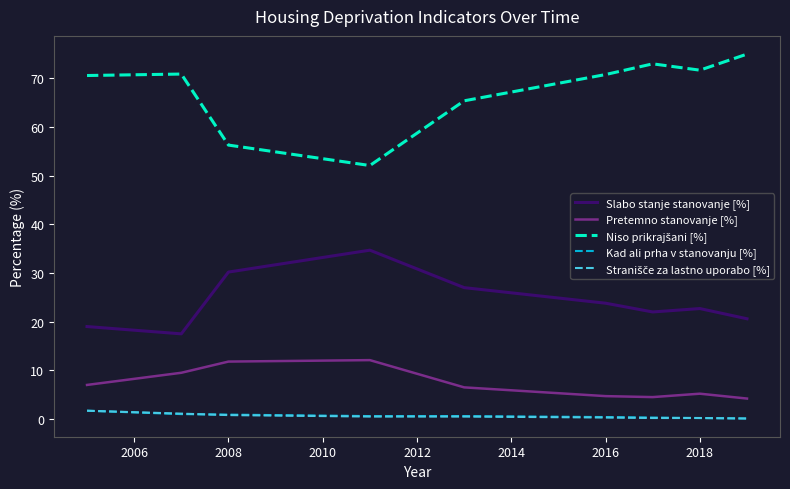

What is the lowest value of the Pretemno stanovanje [%] series?

4.2